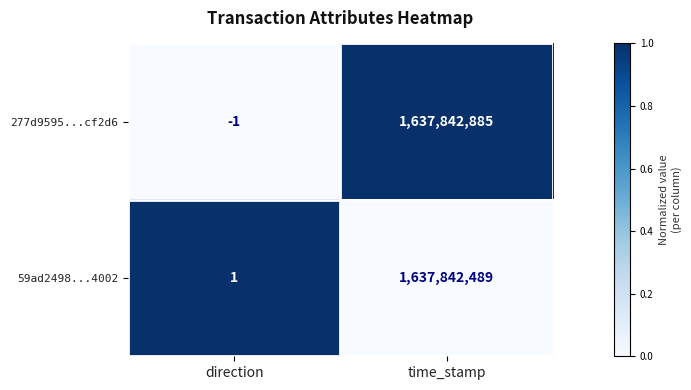

List the series in order of their peak value, highest first.

277d9595...cf2d6, 59ad2498...4002